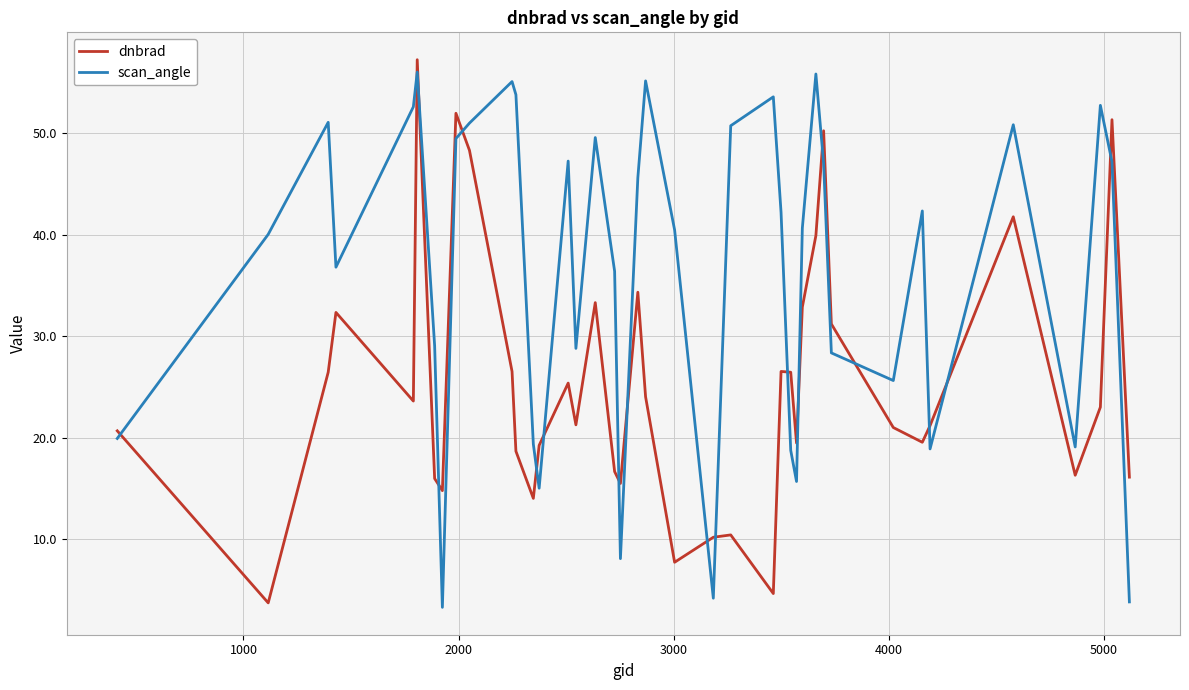

List the series in order of their overall mean, lowest first.

dnbrad, scan_angle